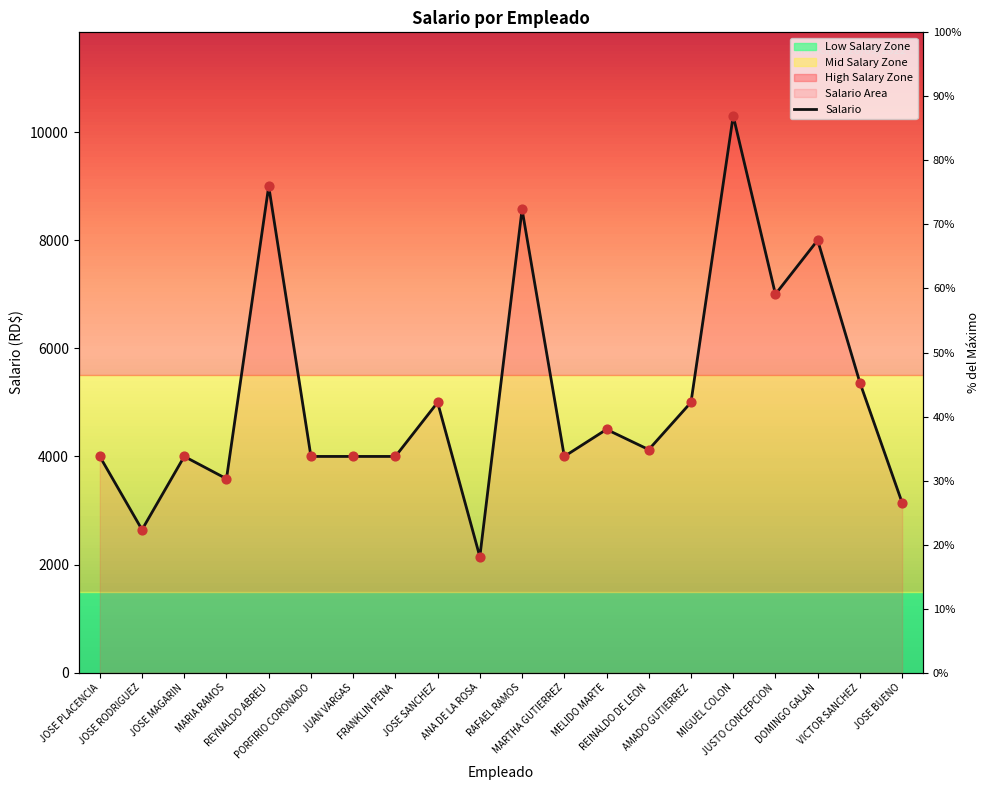

What is the change in value from JOSE RODRIGUEZ to MARTHA GUTIERREZ?

+1355